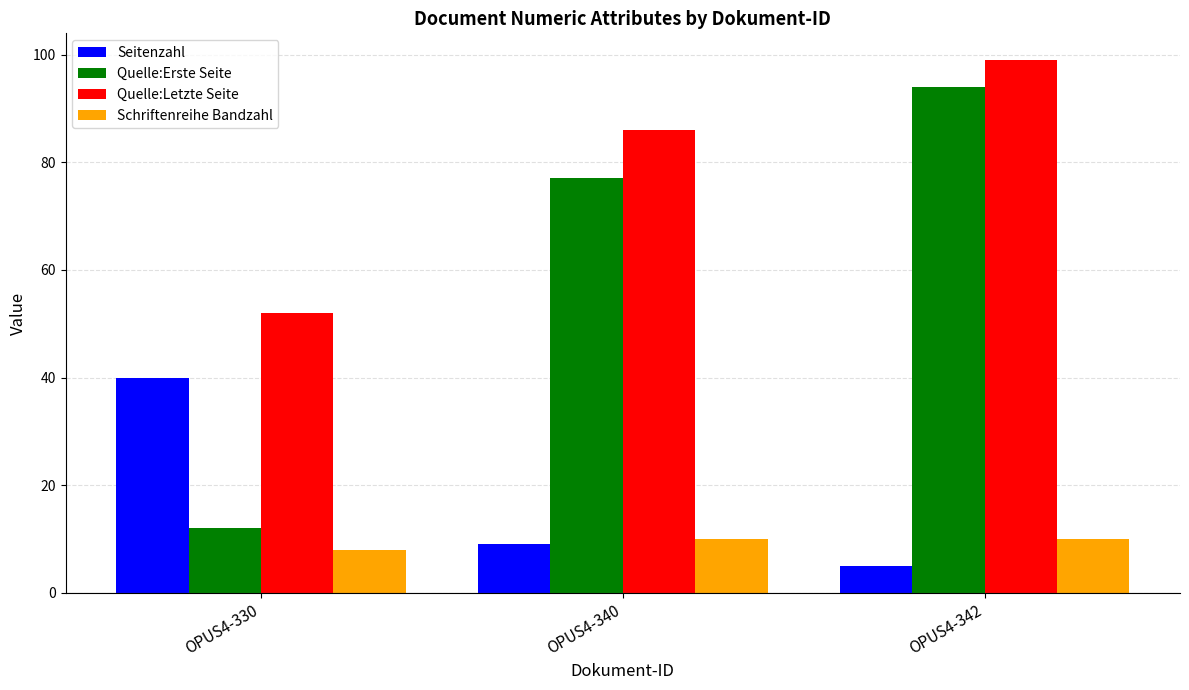

Does the chart contain any negative values?

No